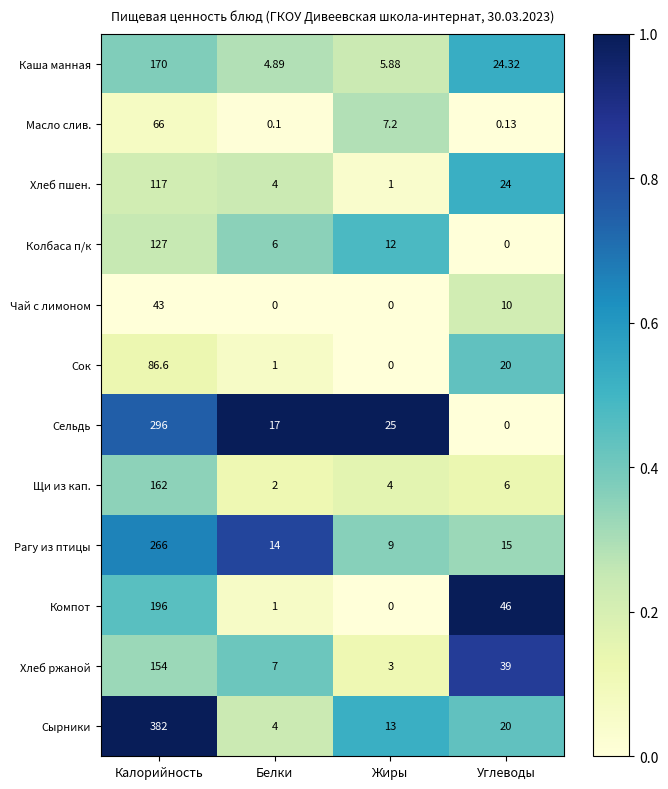

At which label does Рагу из птицы reach its minimum?

Жиры